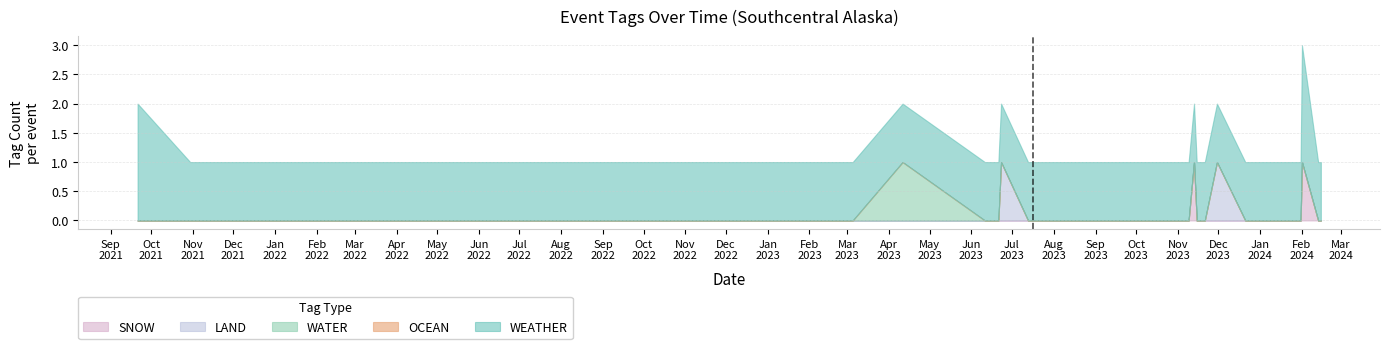

Between 2022-12-07 and 2023-11-15, which is larger?

2022-12-07